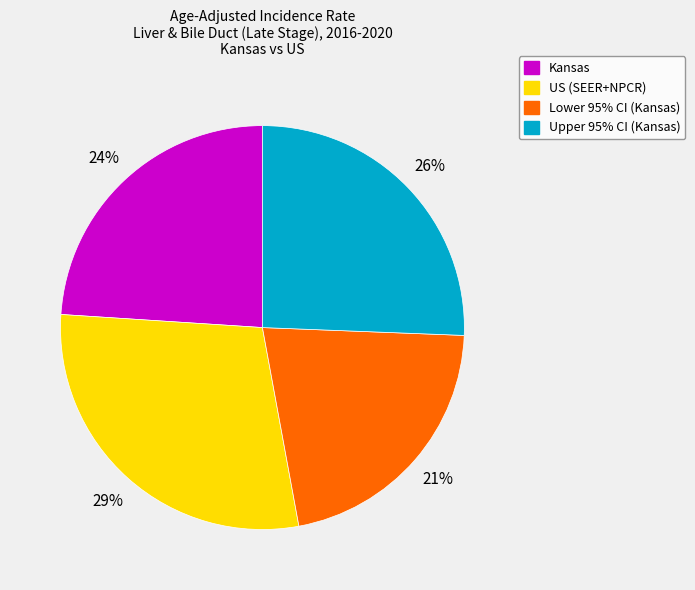

Between Lower 95% CI (Kansas) and Upper 95% CI (Kansas), which is larger?

Upper 95% CI (Kansas)